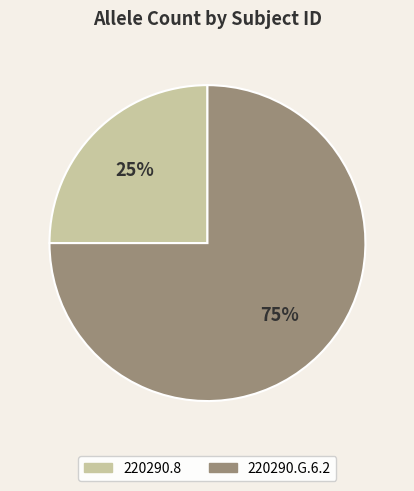

To the nearest percent, what portion does 220290.8 represent?

25%